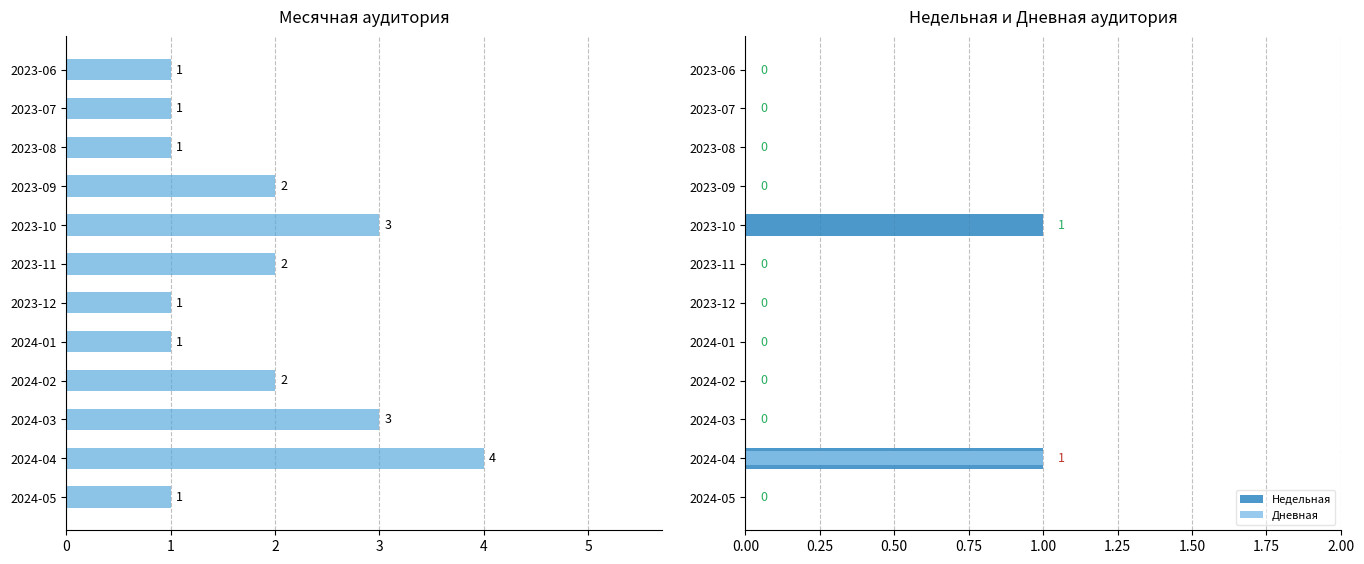

What is the difference between the maximum and minimum values in the Месячная series?

3